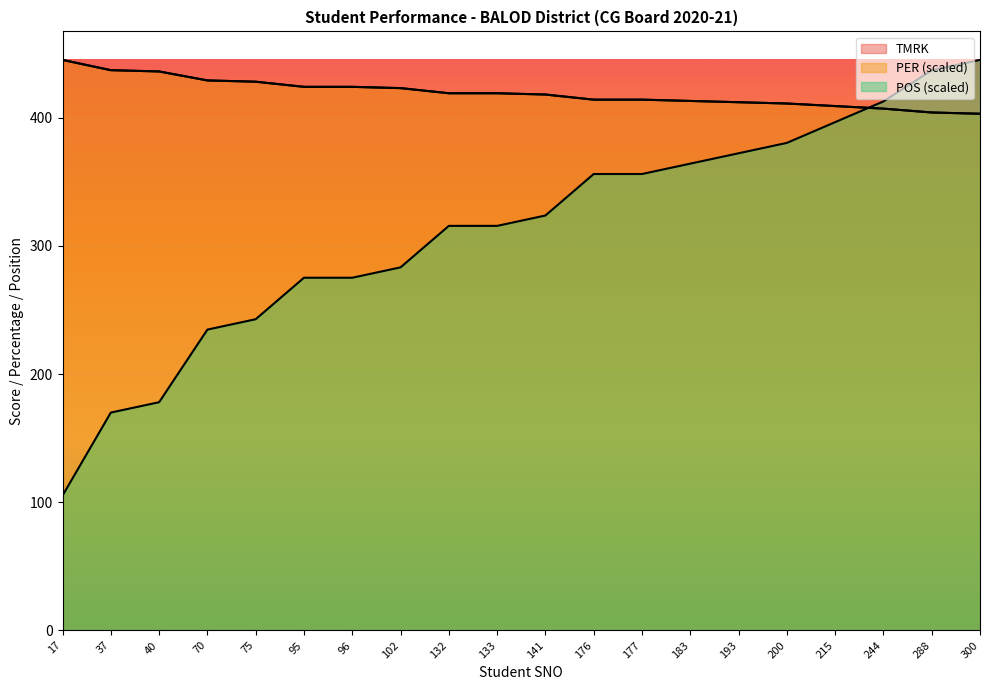

Which series has the largest total across all categories?

PER